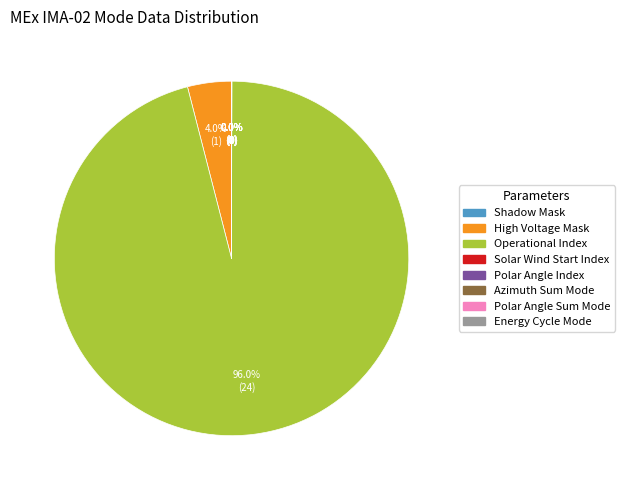

Is it true that Operational Index is 96% of the pie?

True